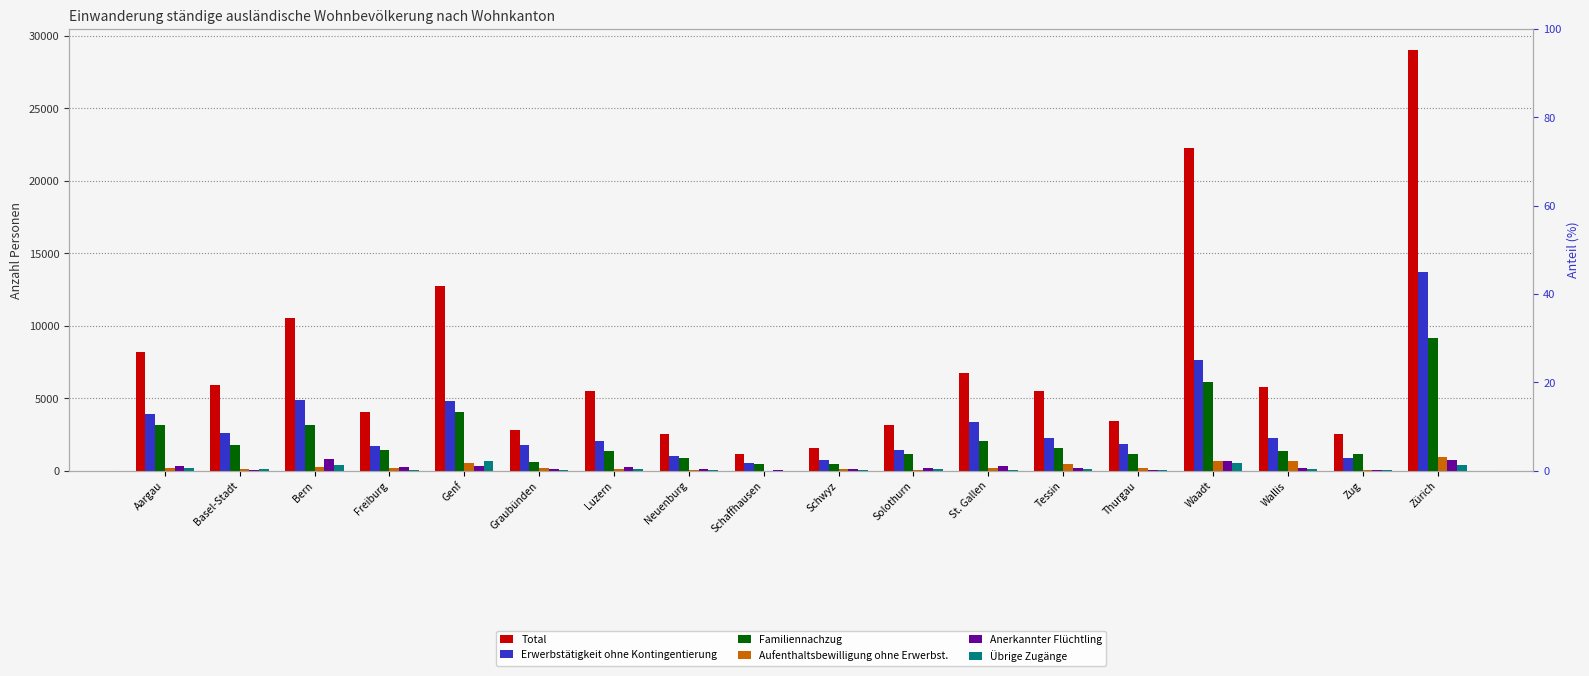

Which has a higher value, Freiburg or Zürich?

Zürich